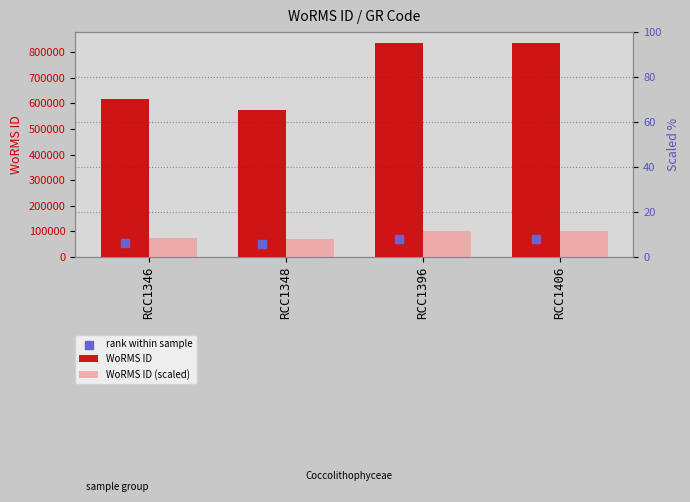

Which series has the largest total across all categories?

WoRMS ID